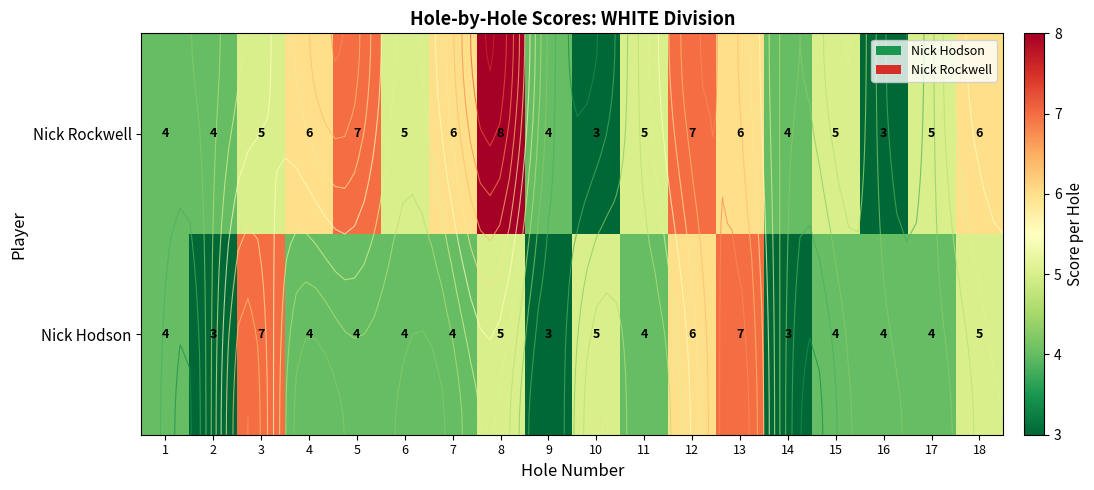

Where is Nick Rockwell nearest to the value 5?

3